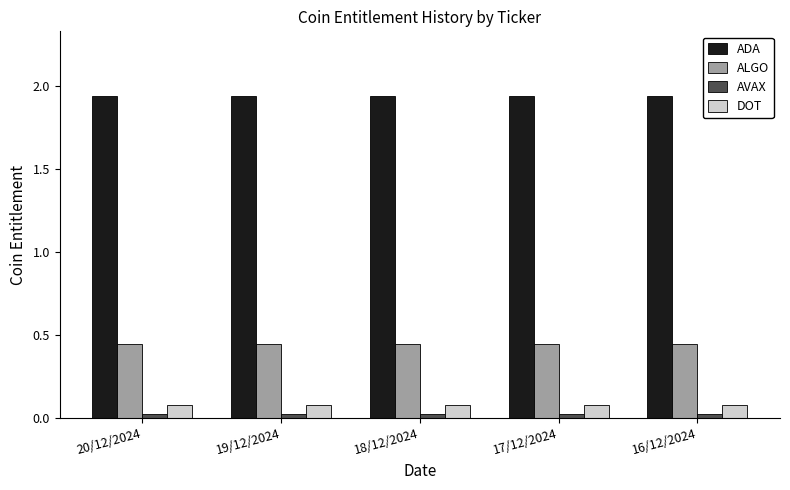

The ALGO series shows 0.1 at 20/12/2024. True or false?

False